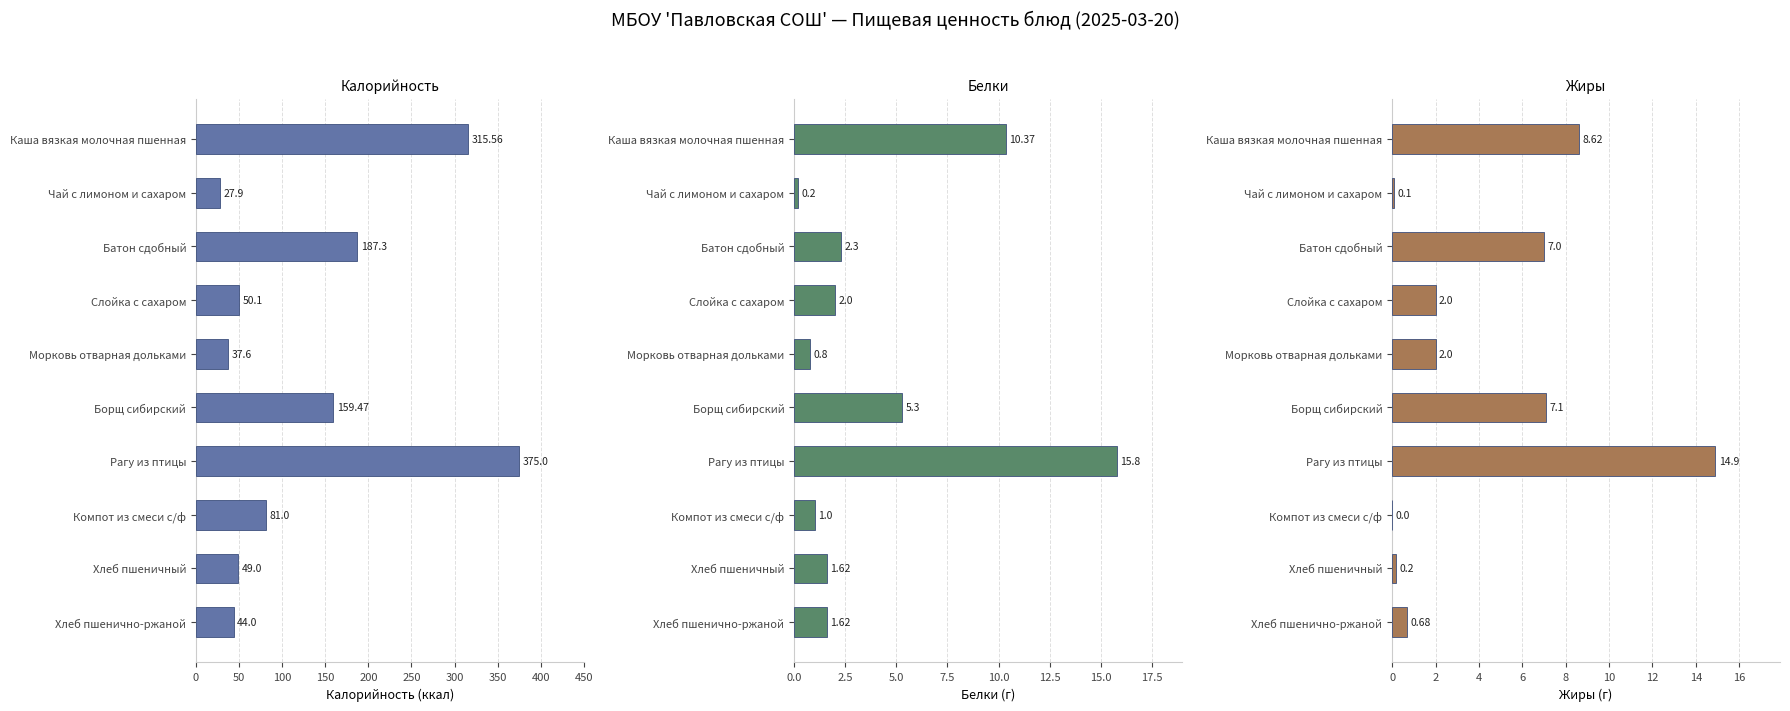

How many bars are there in total?

30